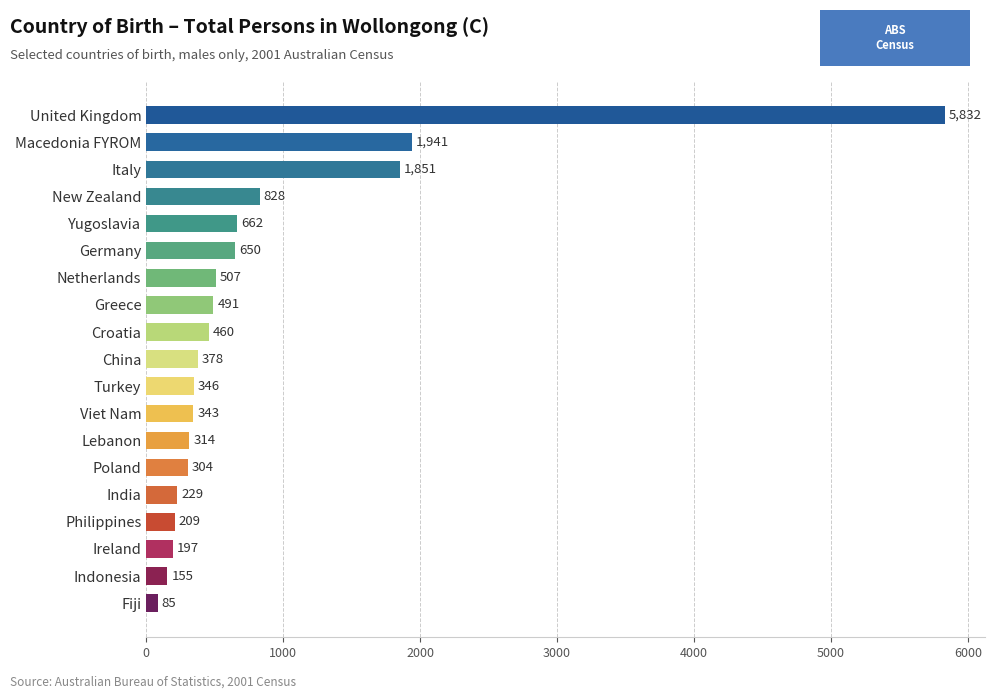

Which has a higher value, Croatia or Netherlands?

Netherlands